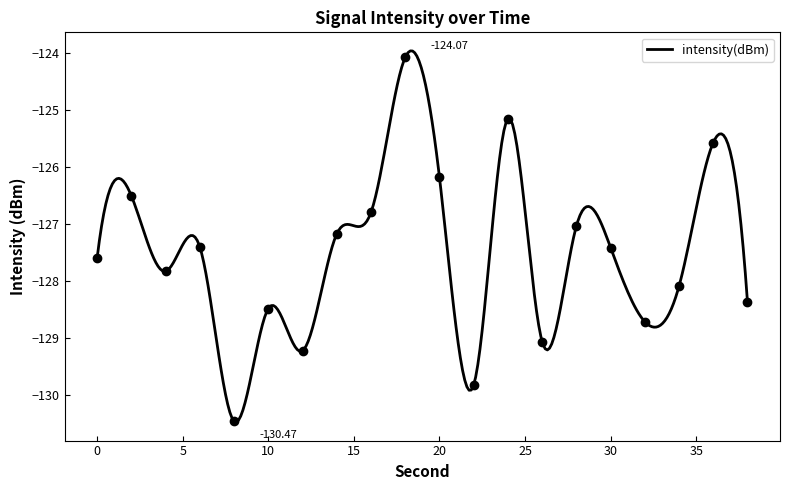

Is this an area chart (filled region under the line)?

No